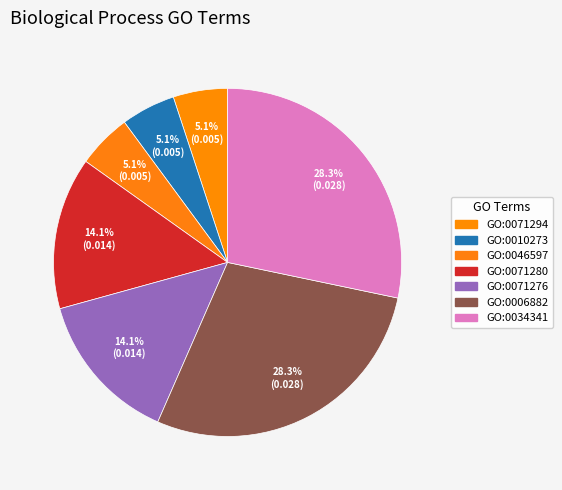

What percentage do GO:0046597 and GO:0010273 together represent?

10.1%